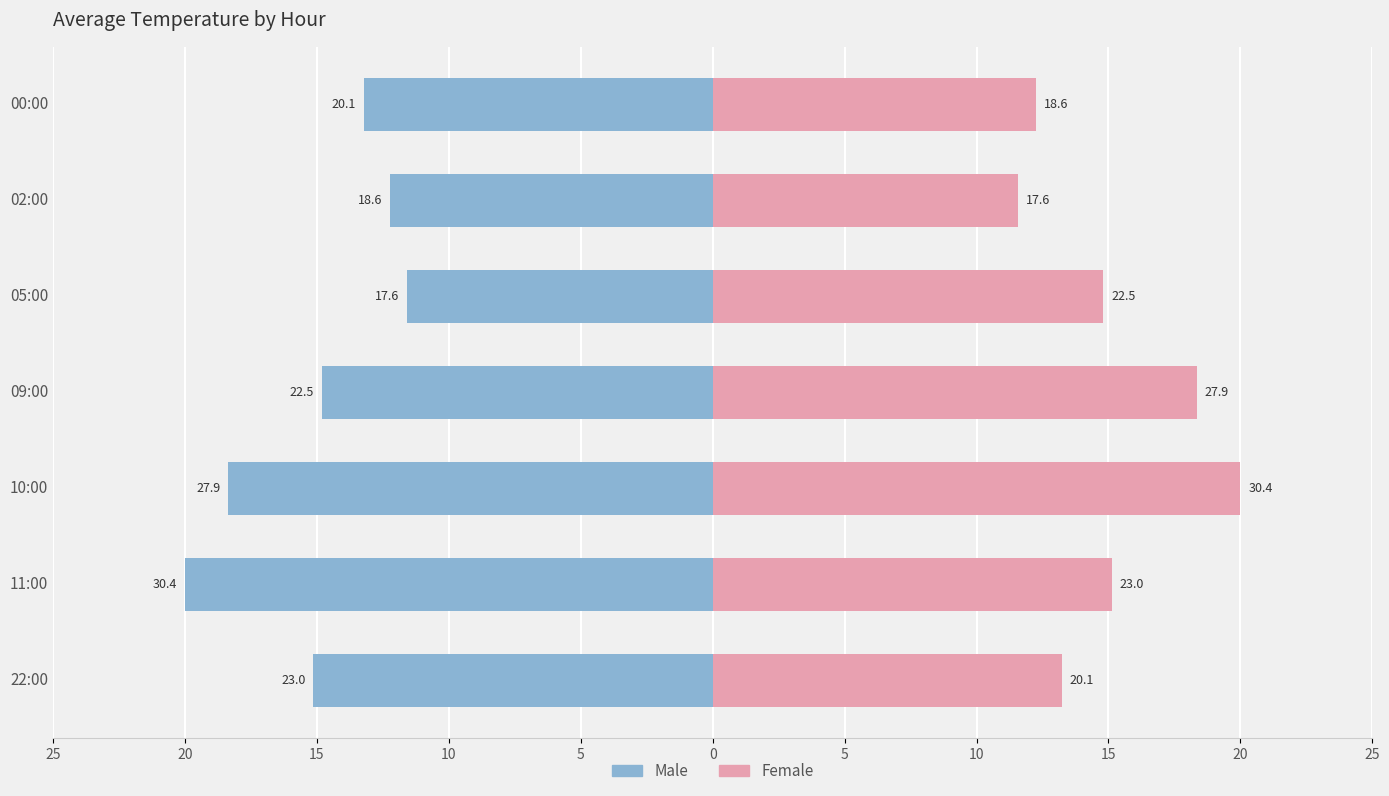

List the series in order of their overall mean, highest first.

Female, Male